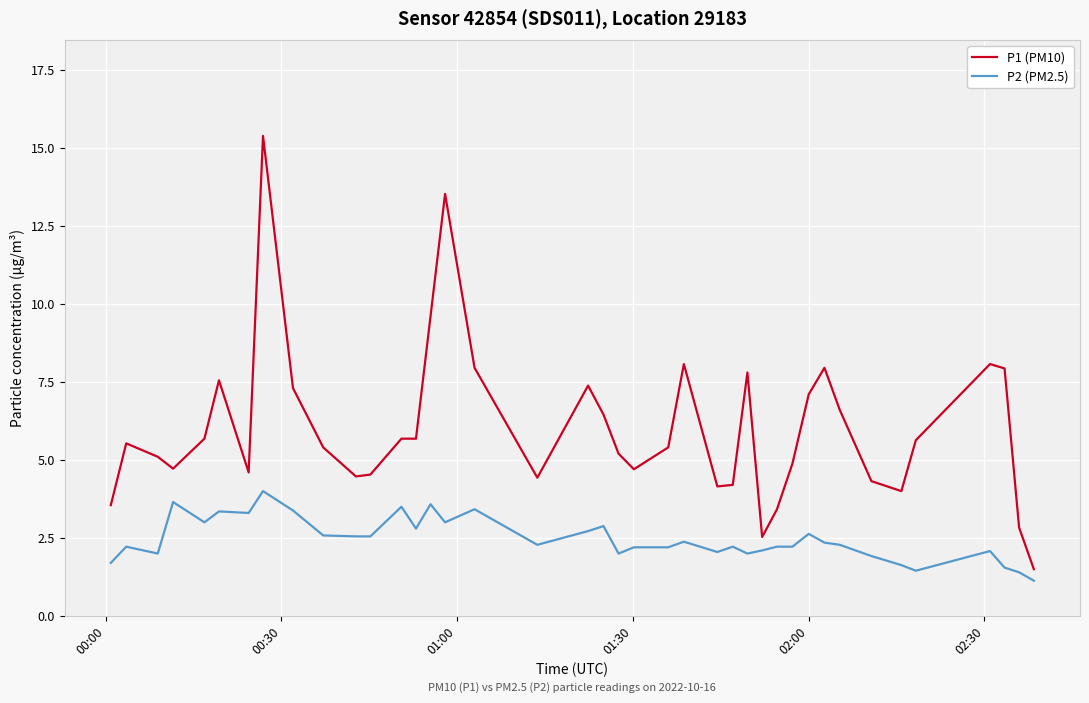

Which series has the widest spread of values?

P1 (PM10)